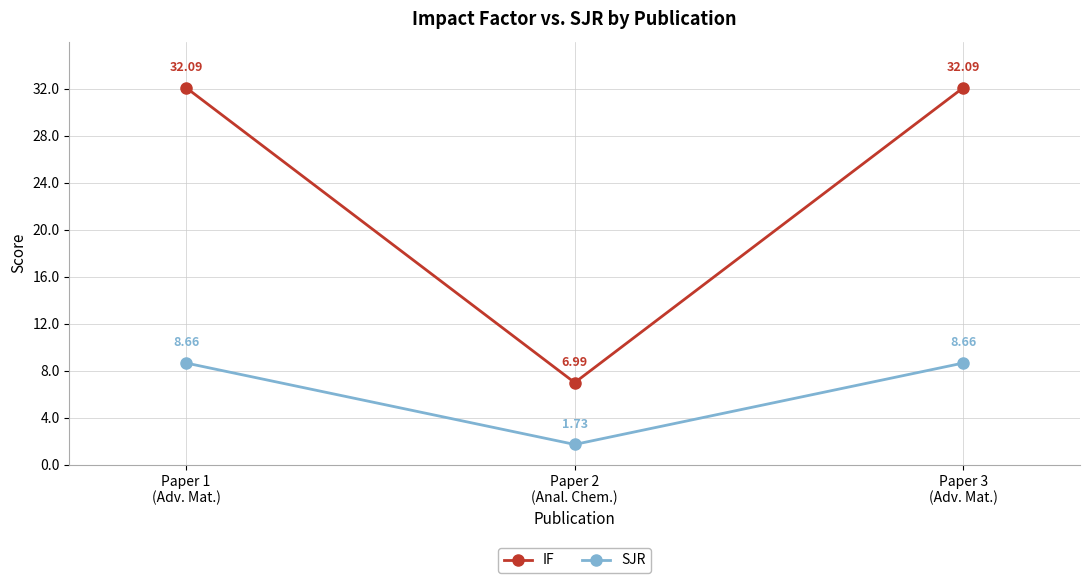

What is the total value across all series at Paper 1
(Adv. Mat.)?

40.8